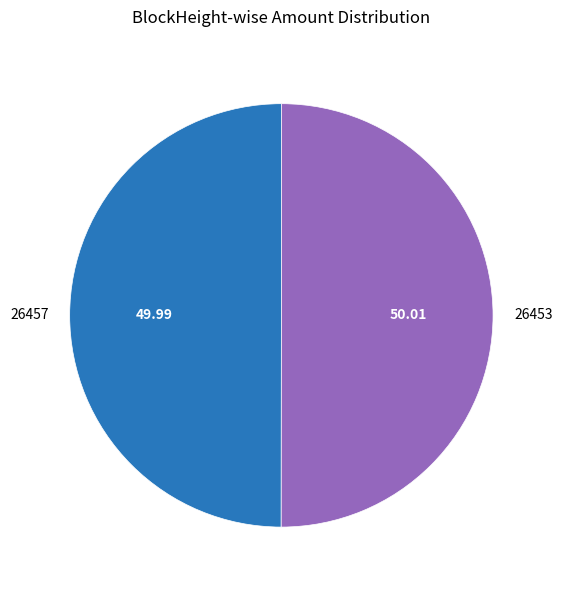

Is the sum of 26453 and 26457 greater than half?

Yes